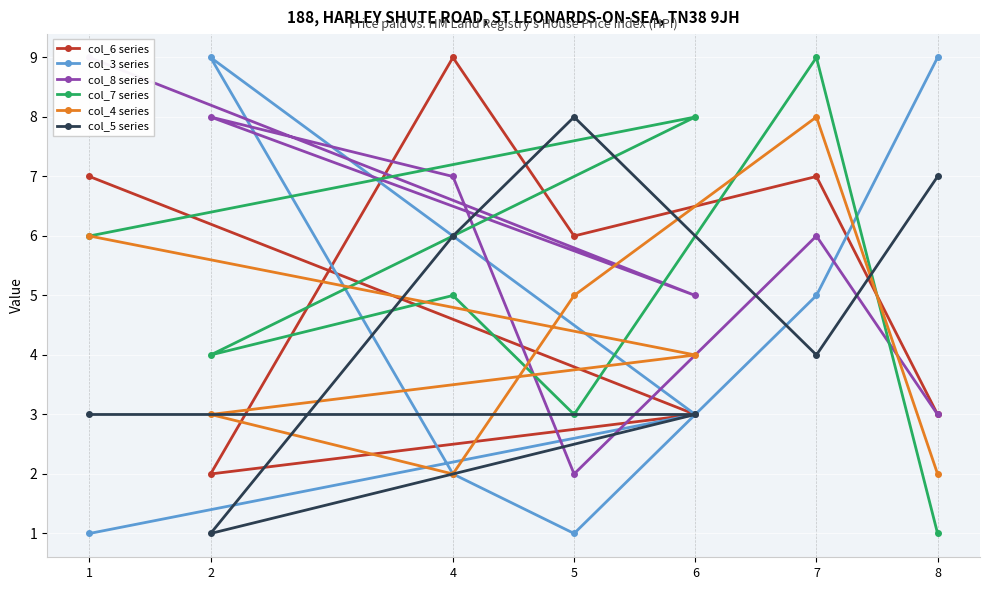

At which label is col_4 series closest to 5?

5